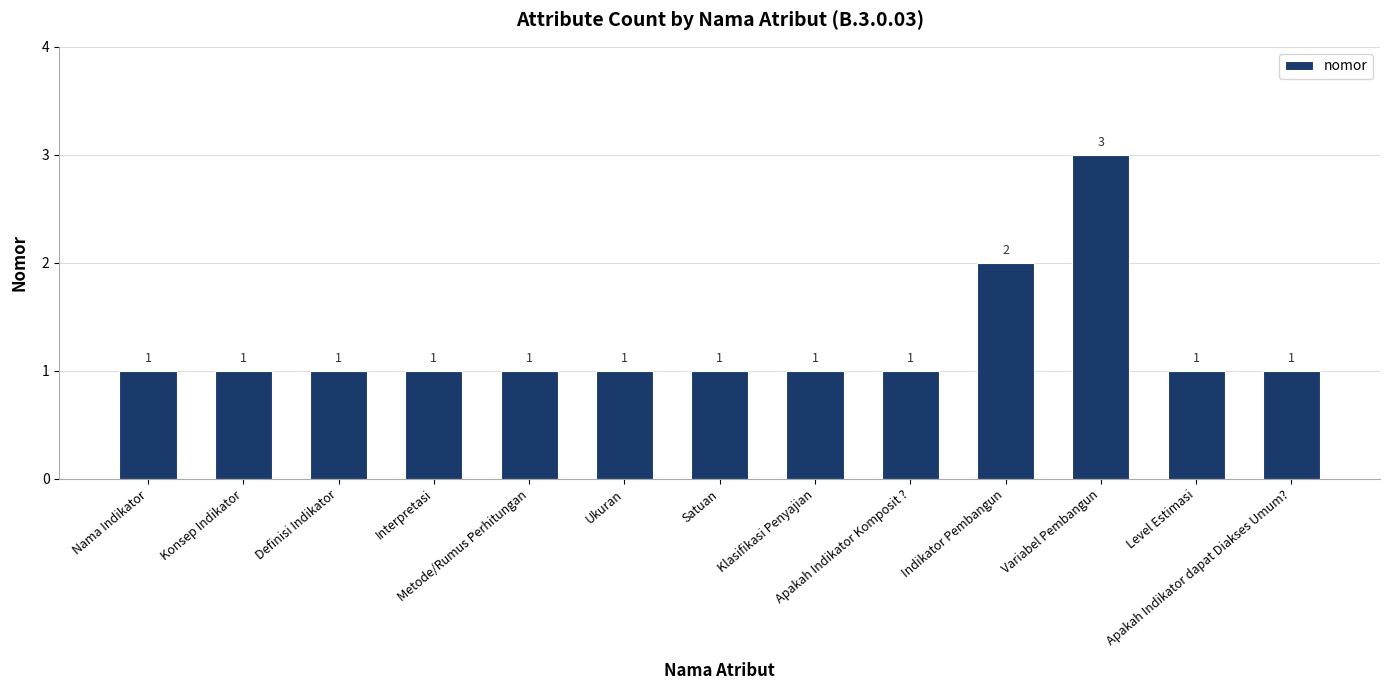

What is the sum of the values at Klasifikasi Penyajian and Interpretasi?

2